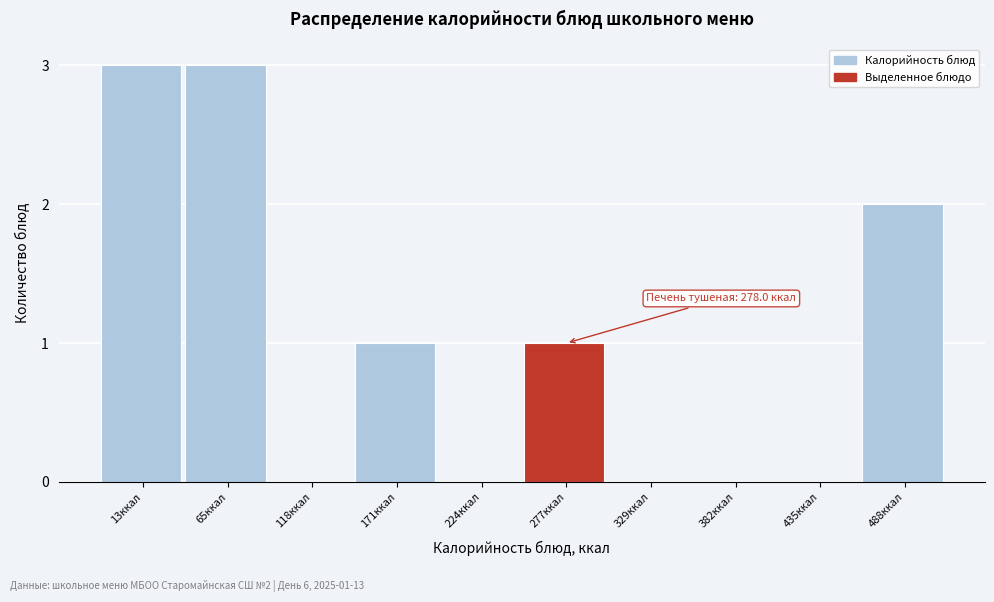

Reading right to left, transcribe all the data shown in this chart.

488ккал=2	435ккал=0	382ккал=0	329ккал=0	277ккал=1	224ккал=0	171ккал=1	118ккал=0	65ккал=3	13ккал=3